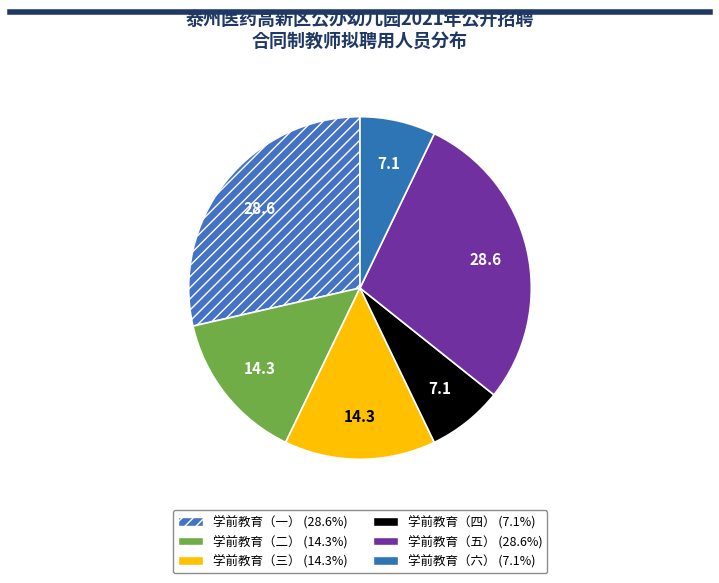

True or false: 学前教育（三） accounts for 14% of the total.

True